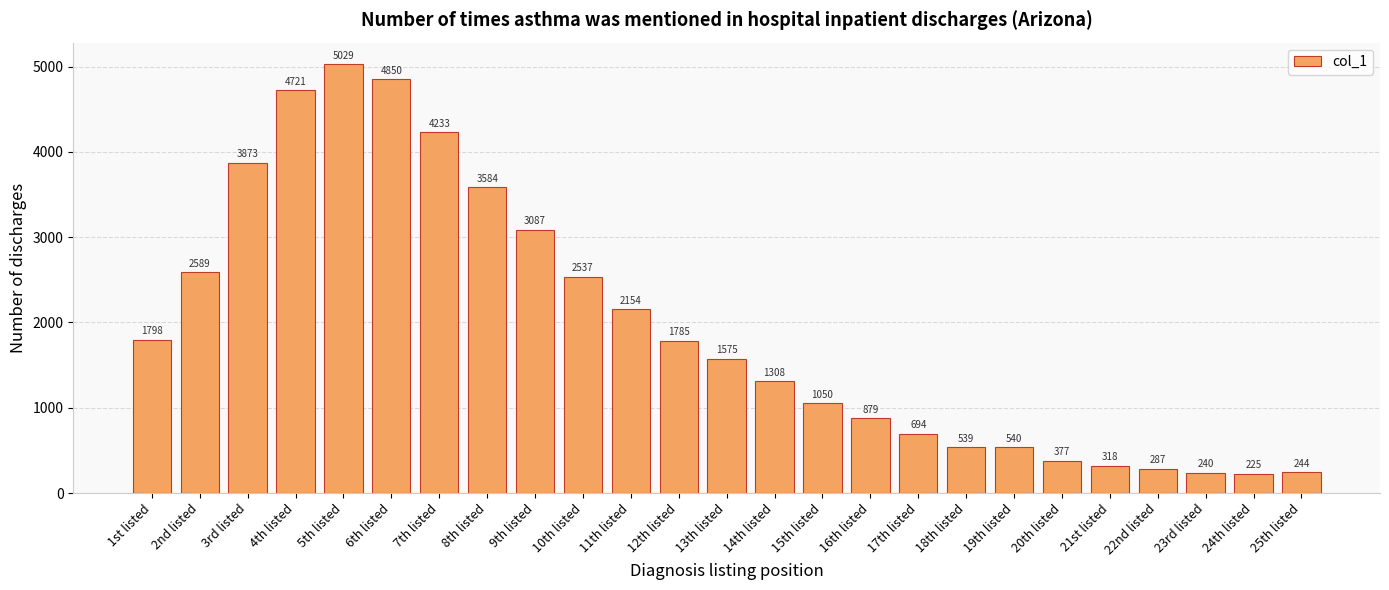

What is the value of the 25th bar from the left?

244